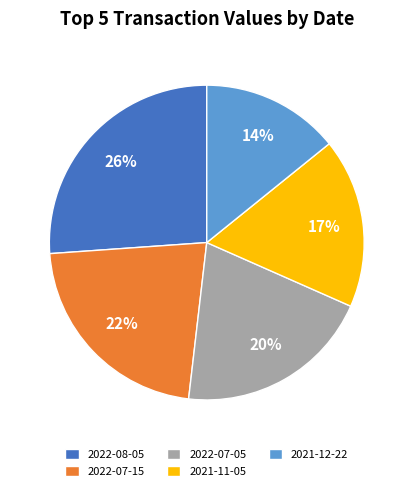

The 2022-07-05 slice represents 20% of the pie. True or false?

True